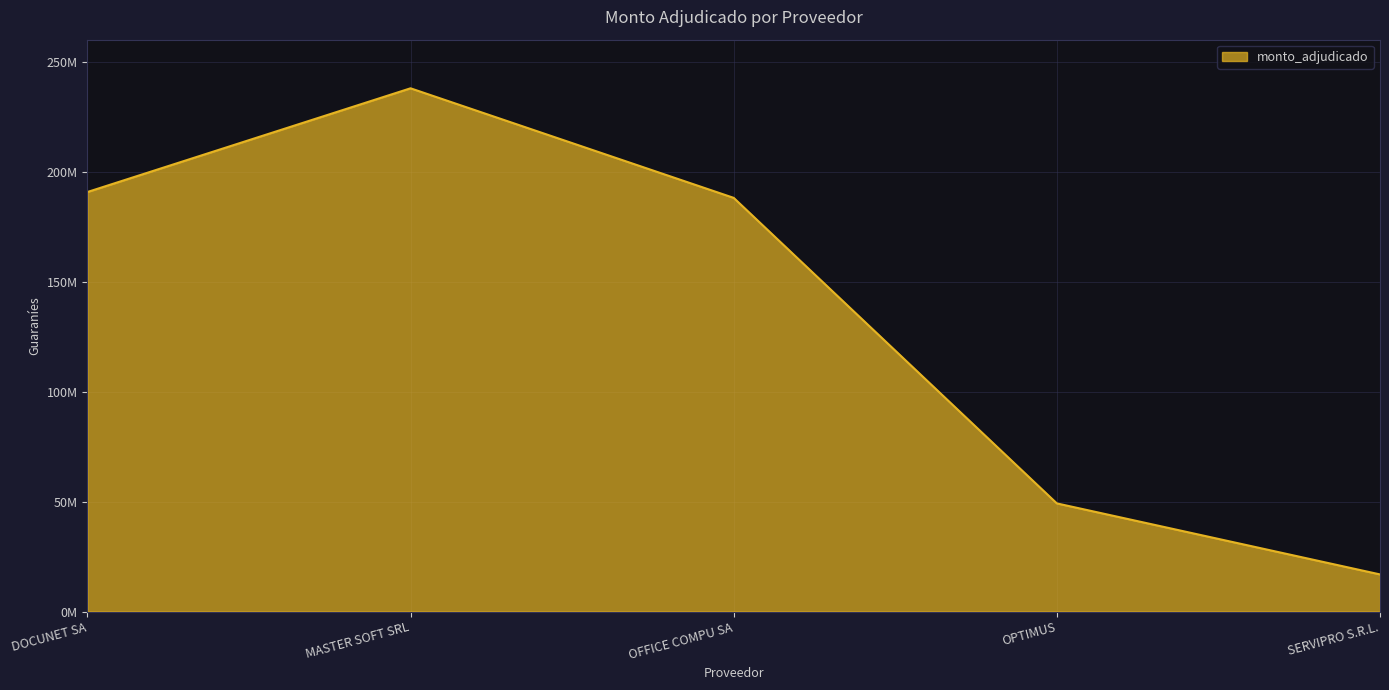

How many points are higher than both their immediate neighbors (excluding endpoints)?

1